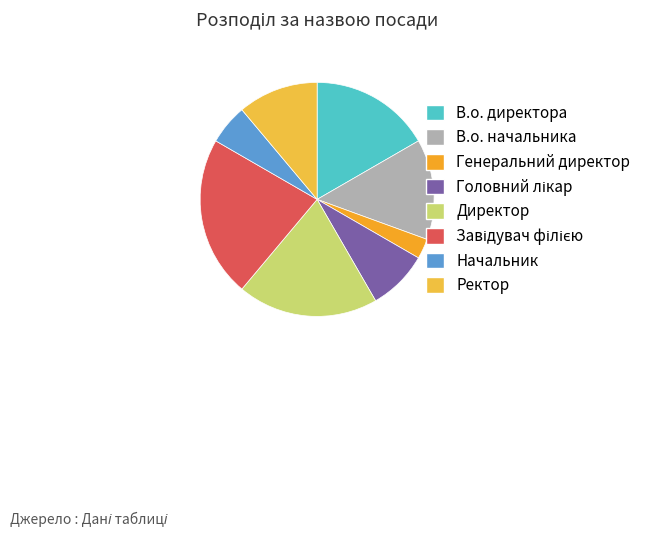

True or false: Ректор accounts for 1% of the total.

False